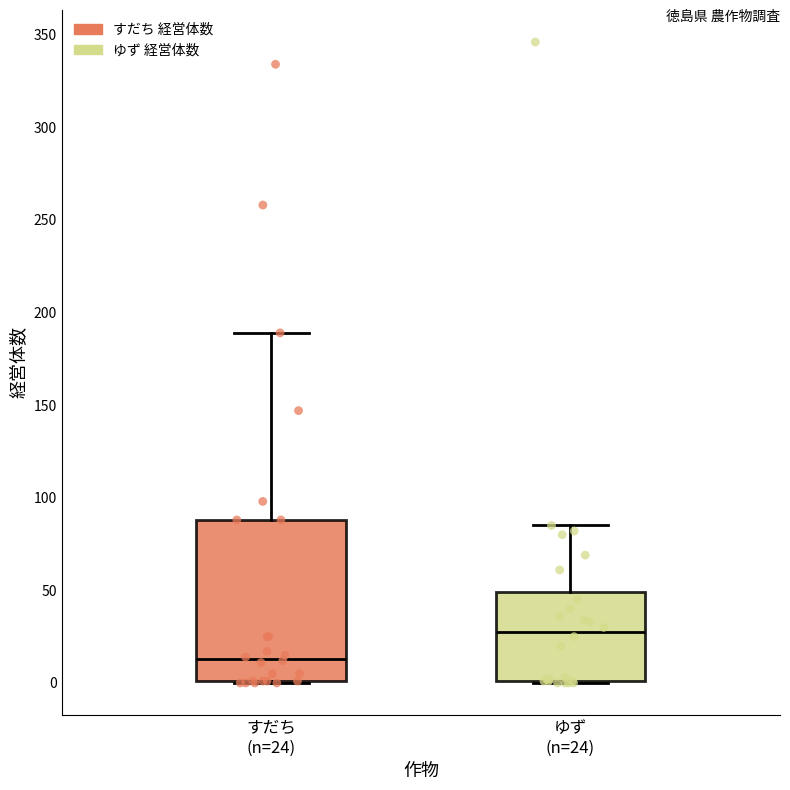

Comparing the boxes themselves (not the whiskers), which one is the tallest?

すだち (n=24)